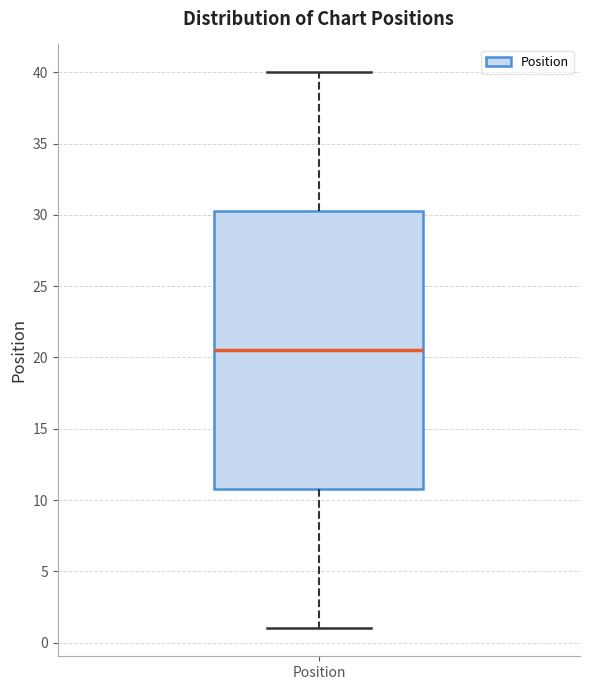

Read this box plot against the y-axis: the position of the median line, the range covered by the box, and the ends of both whiskers. The values are not printed on the chart, so give them approximately, as read against the axis.

median 20.5, box 11.0 to 30.5, whiskers 1.0 to 40.0